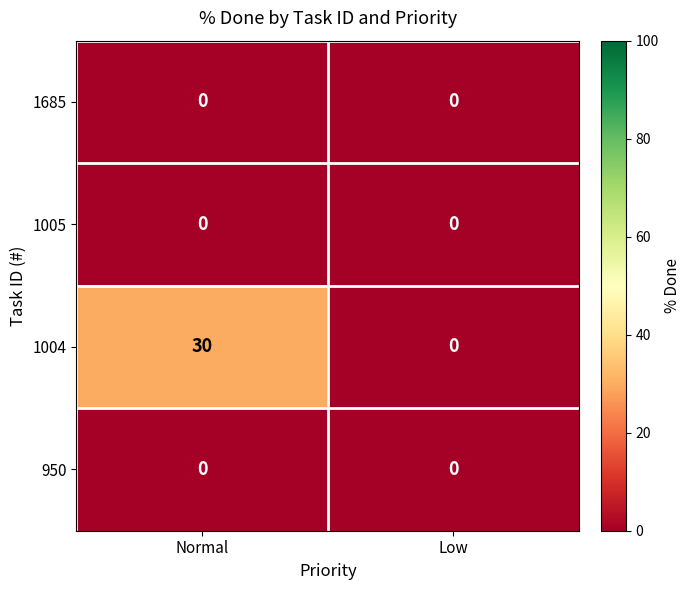

Reading left to right, what are all the values shown in this chart?

1685: Normal=0	Low=0
1005: Normal=0	Low=0
1004: Normal=30	Low=0
950: Normal=0	Low=0